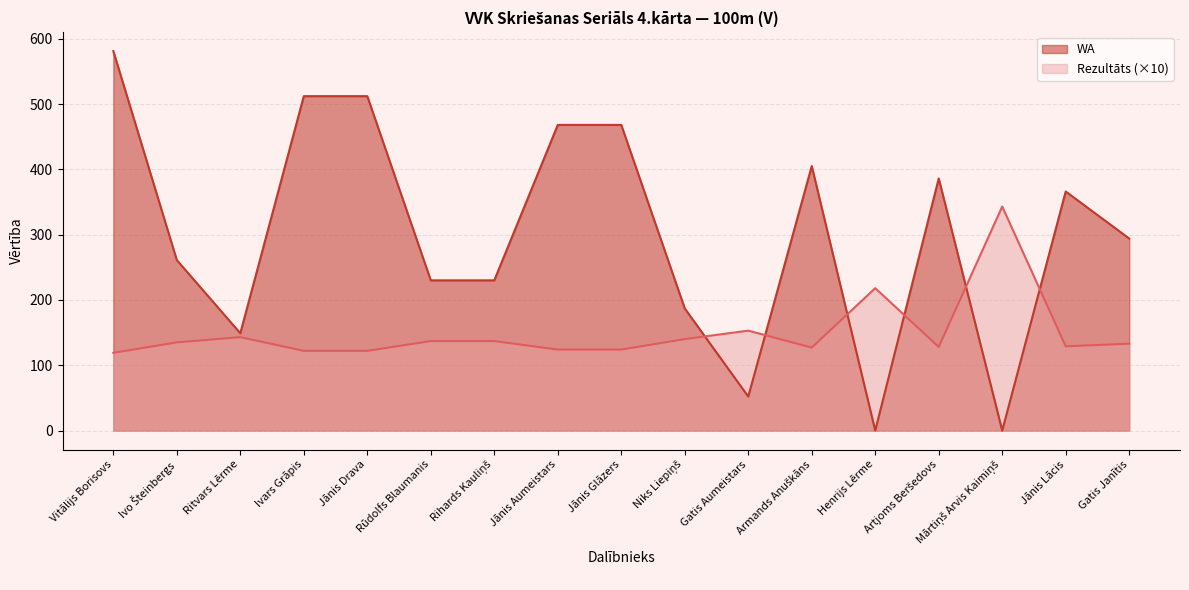

Between Vitālijs Borisovs and Armands Anuškāns, which series saw the biggest shift?

WA